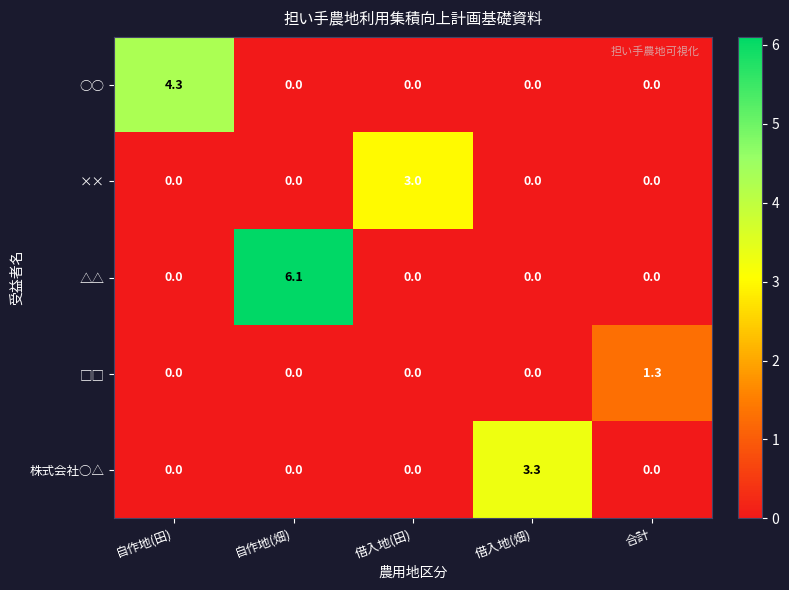

What is the sum of all ×× values?

3.0